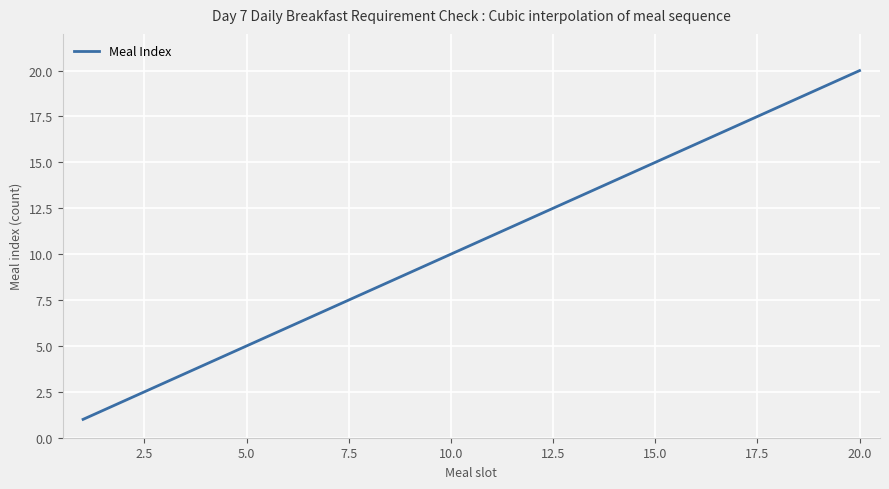

What is the greatest value displayed?

20.0